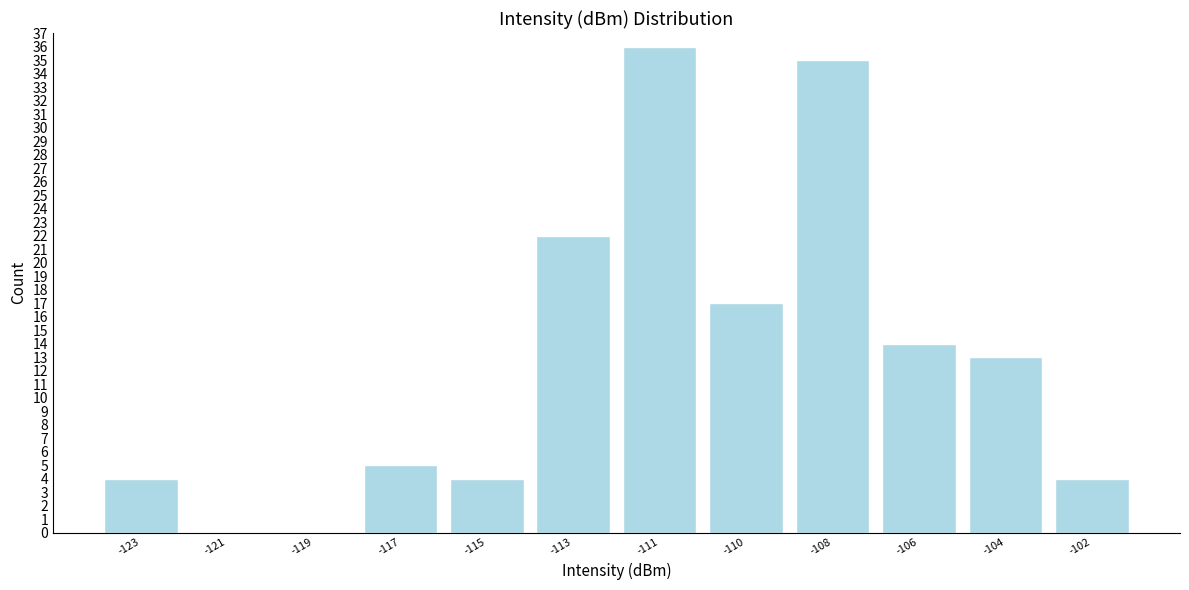

Reading right to left, transcribe all the data shown in this chart.

-102=4	-104=13	-106=14	-108=35	-110=17	-111=36	-113=22	-115=4	-117=5	-119=0	-121=0	-123=4